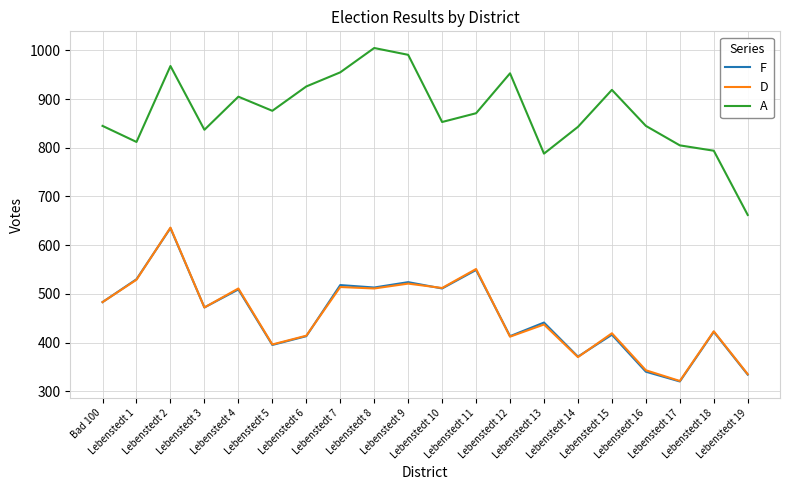

What is the minimum value shown in the chart?

320